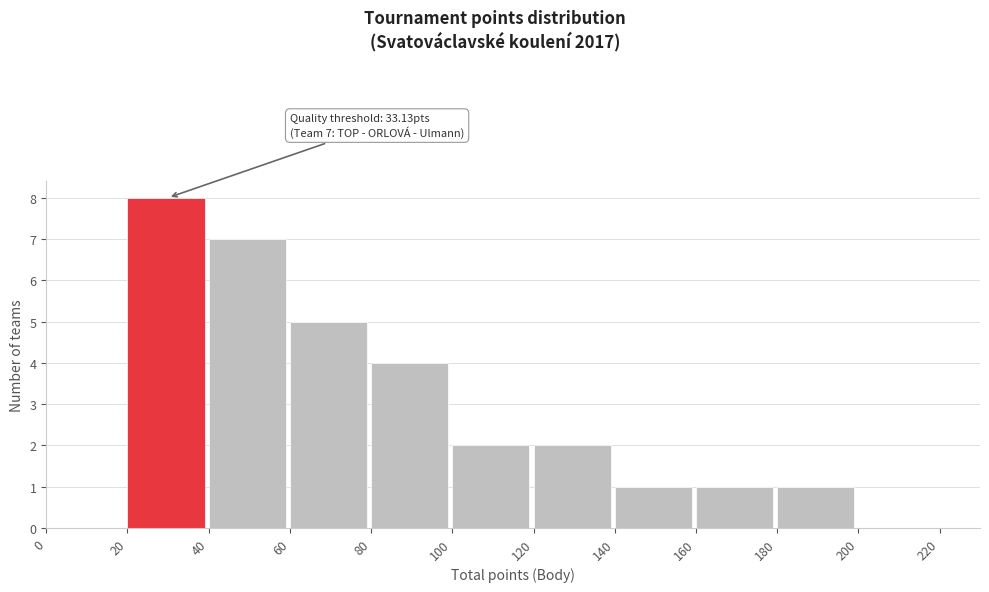

Which range on the x-axis has the tallest bar?

20 to 40